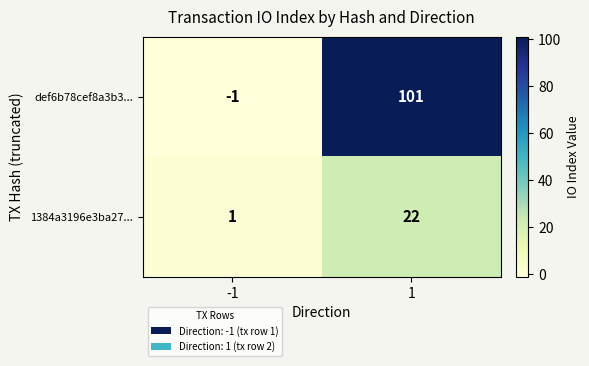

What is the difference between the highest and lowest values at -1?

2